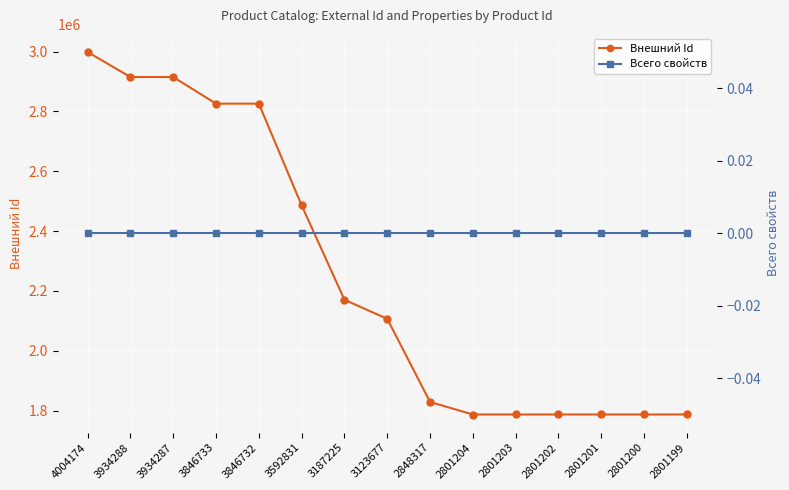

Between 3592831 and 2801204, which series saw the biggest shift?

Внешний Id